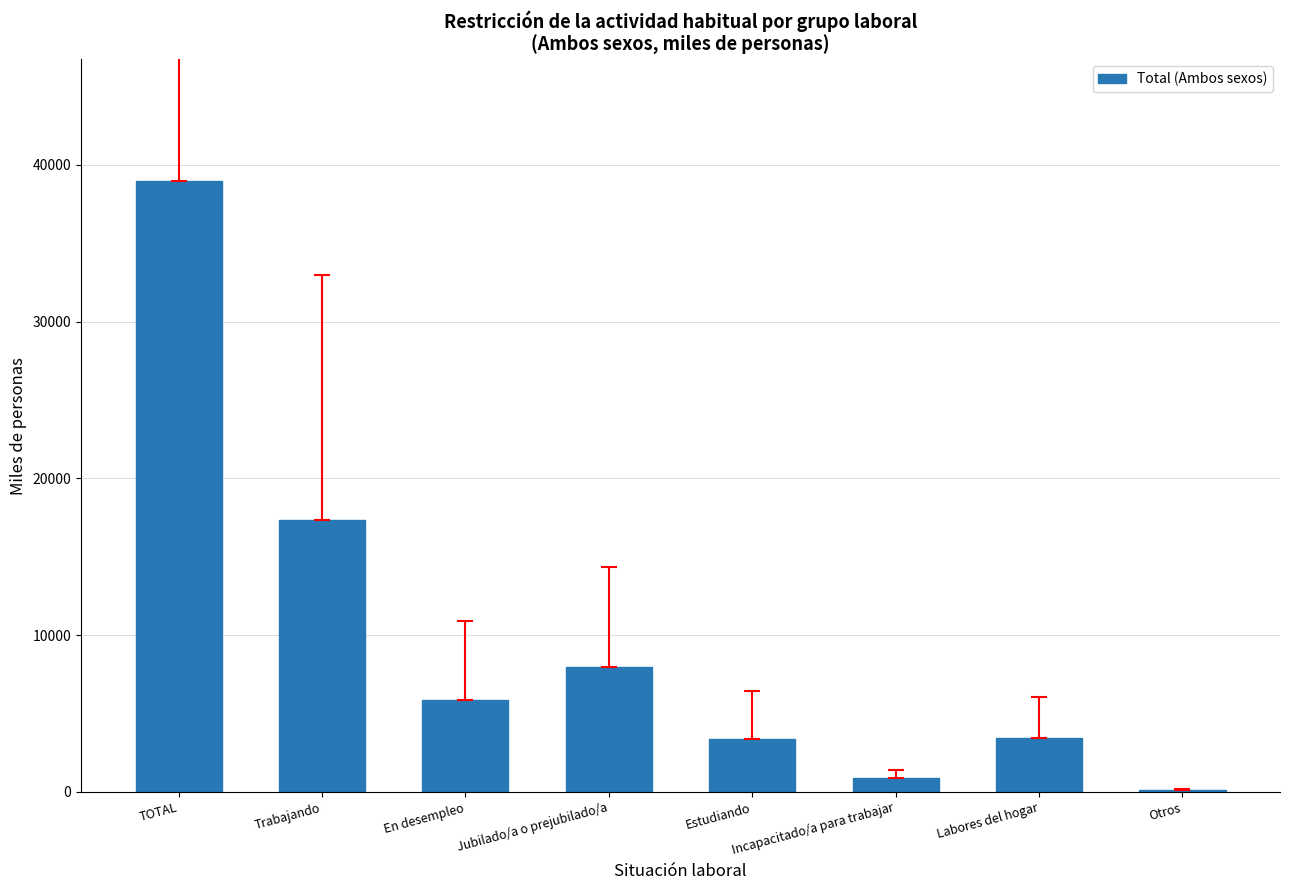

What is the greatest value displayed?

38959.7